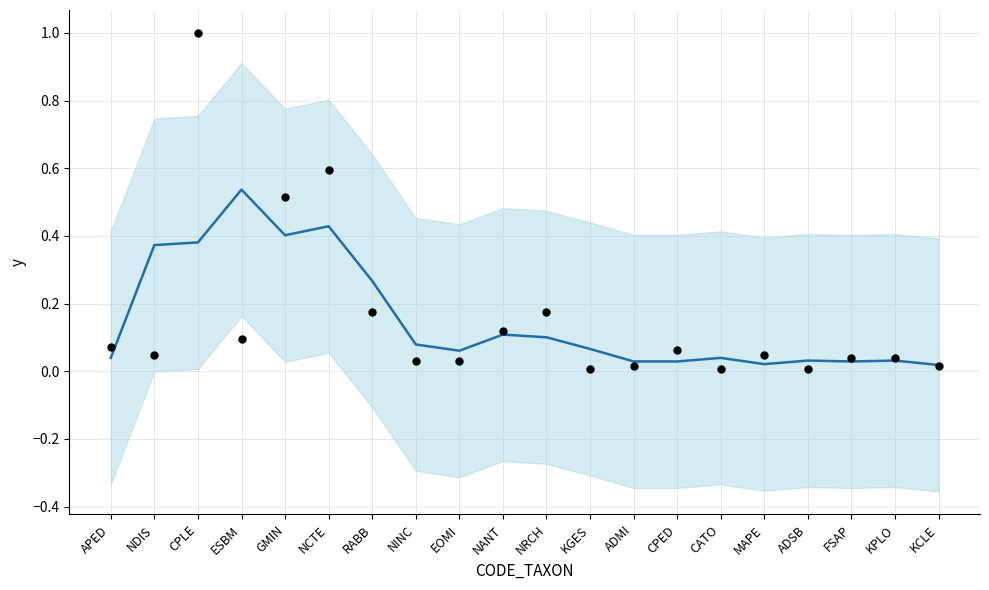

Is the value of RESULTAT (normalized) at KPLO greater than the value of RESULTAT (smoothed) at CPLE?

No